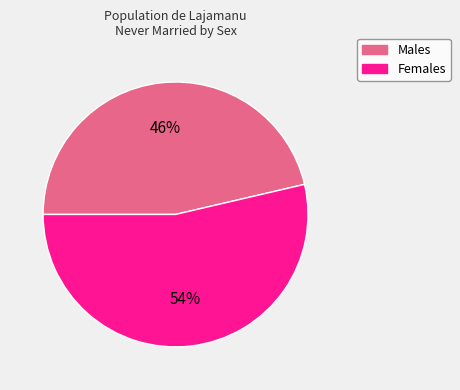

Does Females account for over 50% of the chart?

Yes